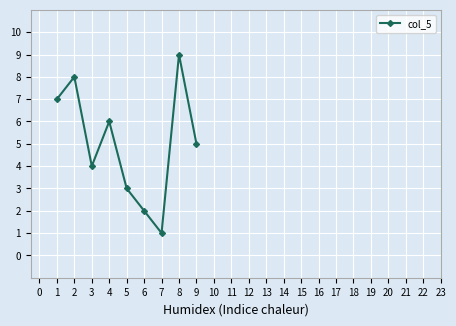

The chart shows a value of 7 at 1. True or false?

True